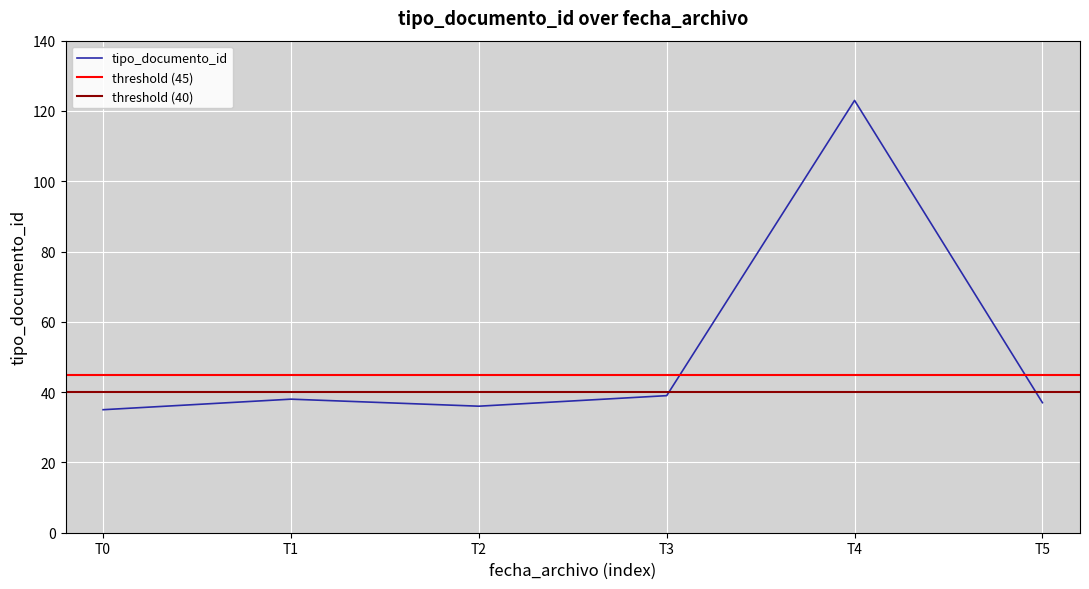

The value of tipo_documento_id at T1 is 38. True or false?

True